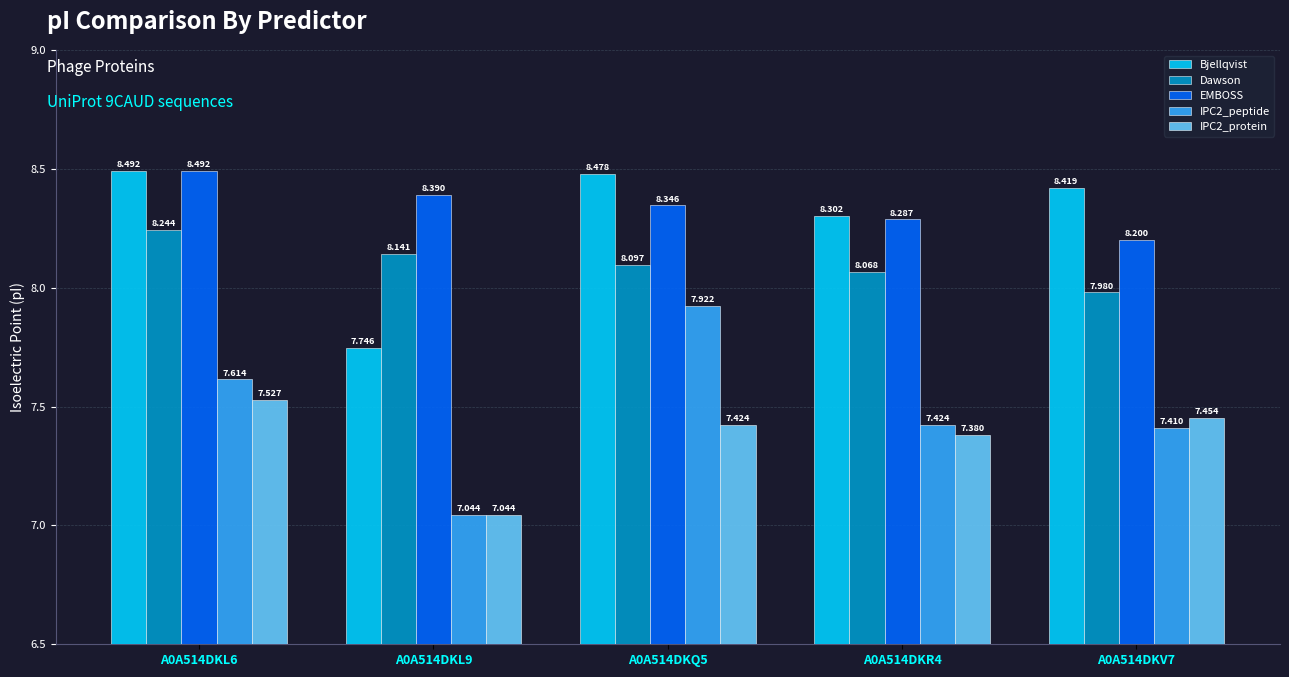

Is the value of IPC2_protein at A0A514DKQ5 greater than the value of Dawson at A0A514DKL9?

No